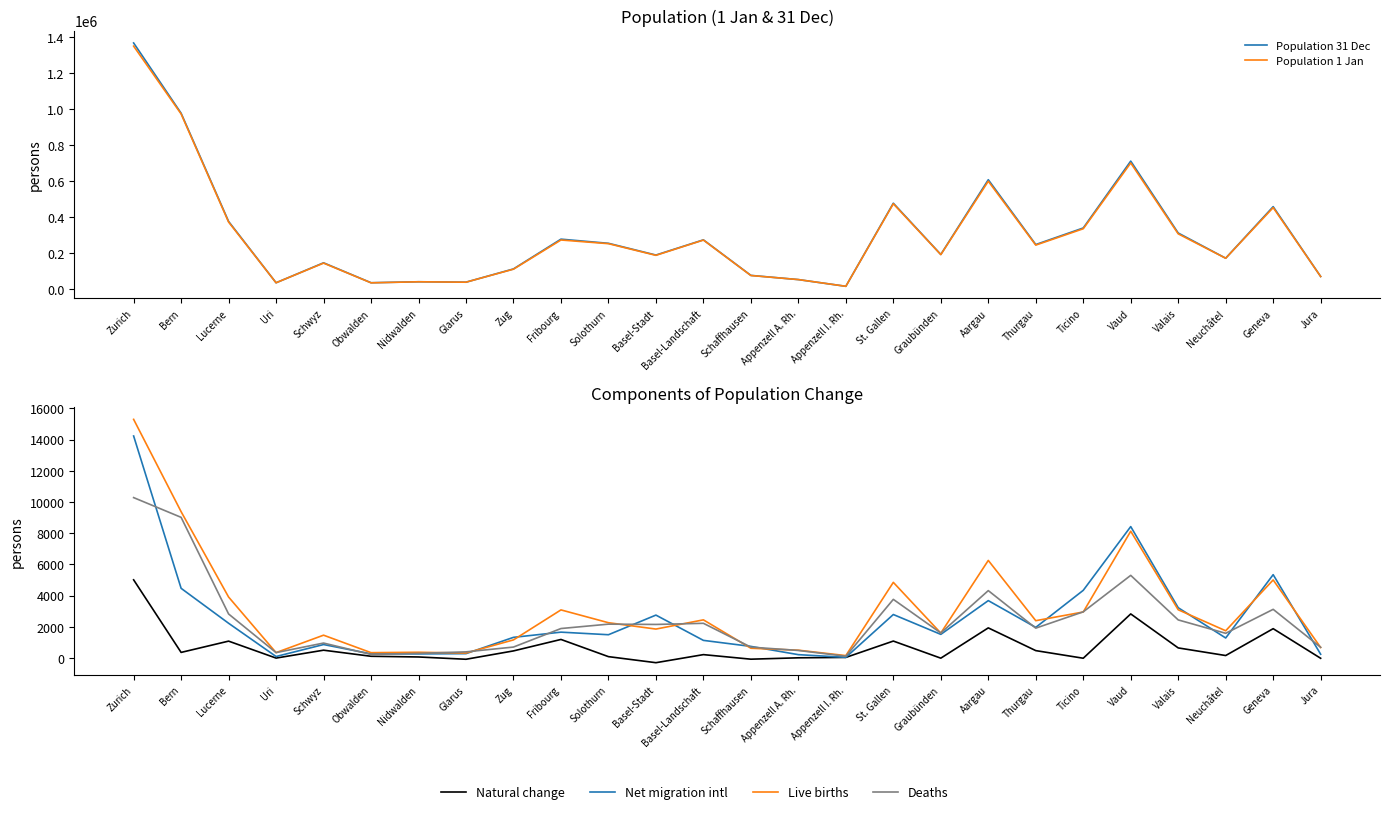

What are all the series names shown in the legend?

Population 31 Dec, Population 1 Jan, Natural change, Net migration intl, Live births, Deaths